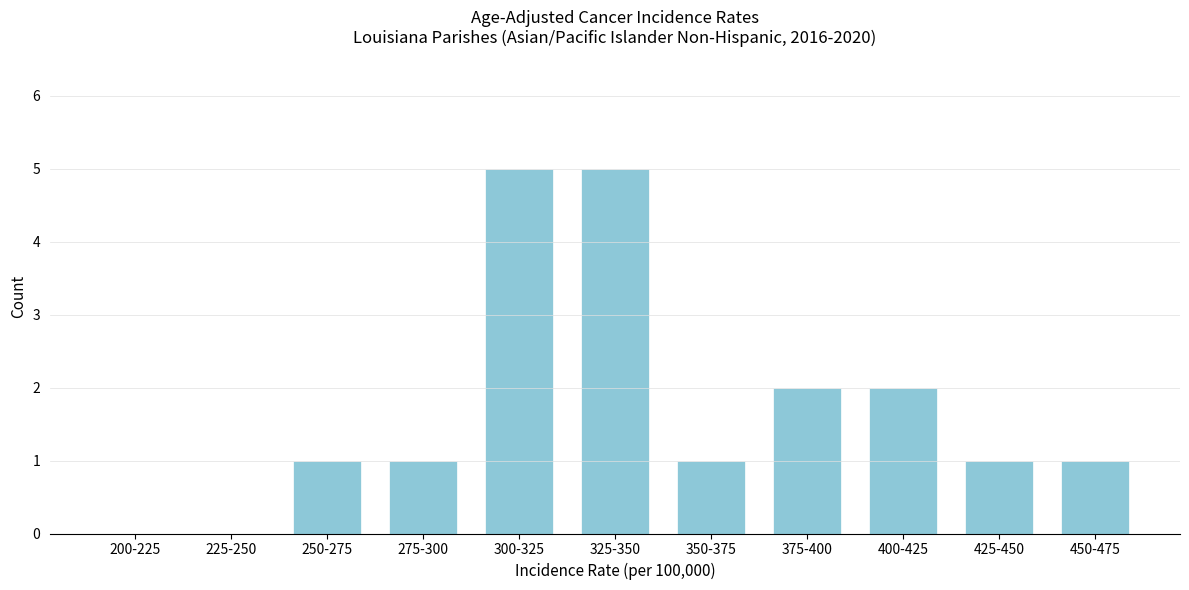

Reading left to right, what are all the values shown in this chart?

200-225=0	225-250=0	250-275=1	275-300=1	300-325=5	325-350=5	350-375=1	375-400=2	400-425=2	425-450=1	450-475=1